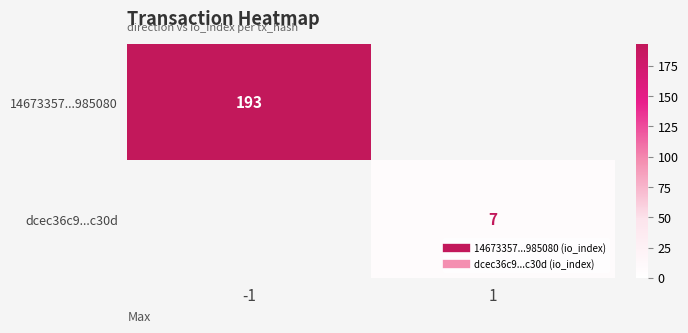

True or false: dcec36c9...c30d has a value of 7.0 at 1.

True